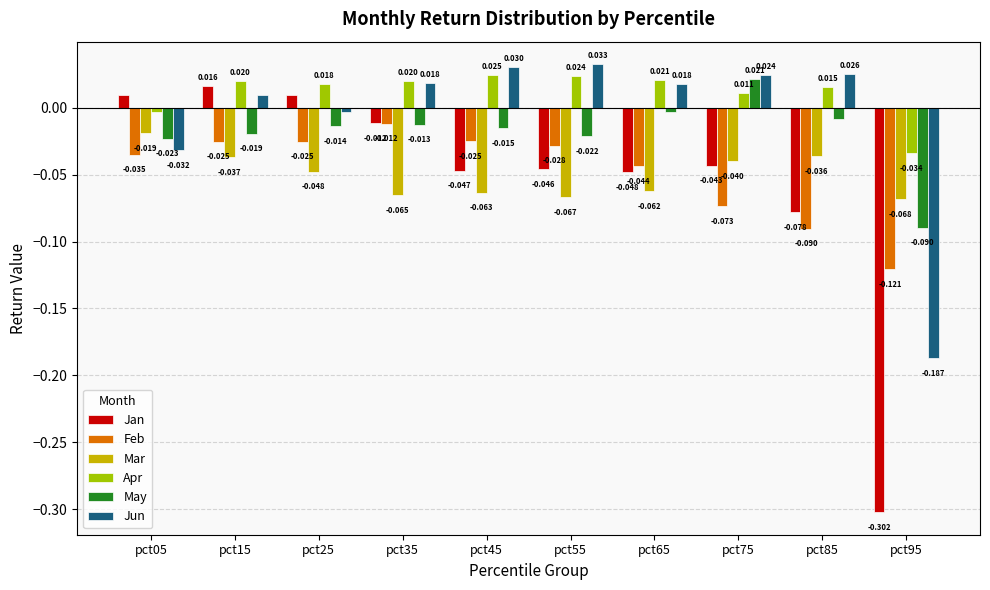

At which category does the chart reach its peak across all series?

pct55